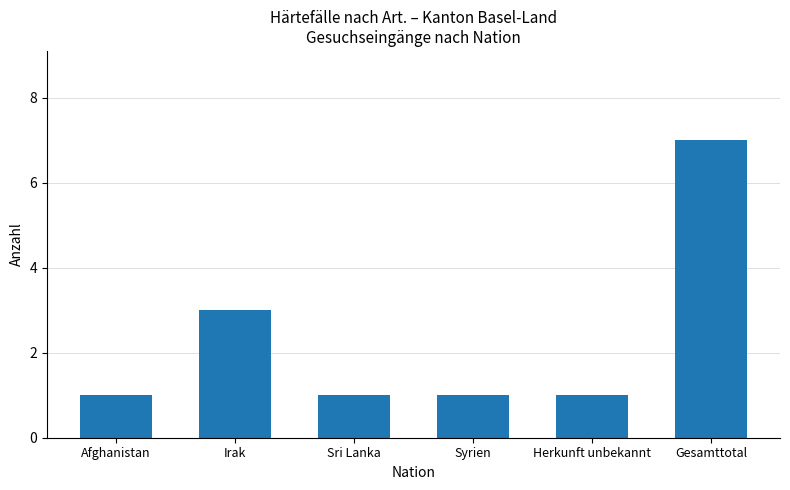

At which category does the chart reach its peak across all series?

Gesamttotal